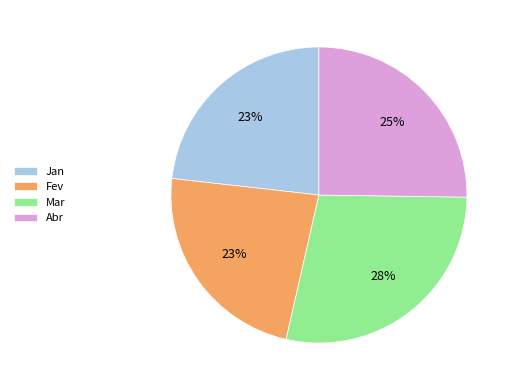

To the nearest percent, what is the combined percentage of Abr and Jan?

48%